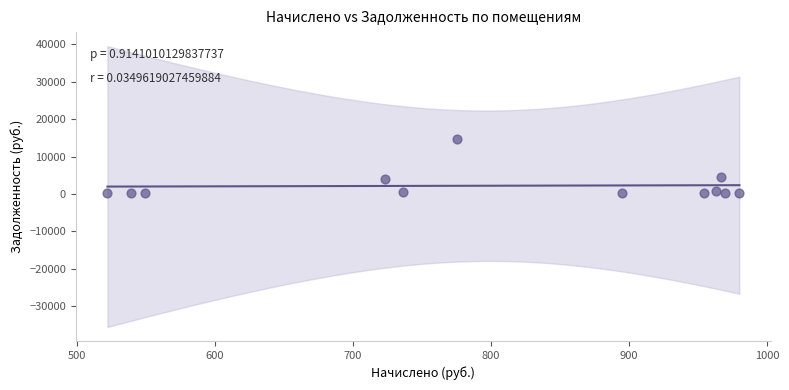

What is the range of Y values (max minus min)?

14651.8